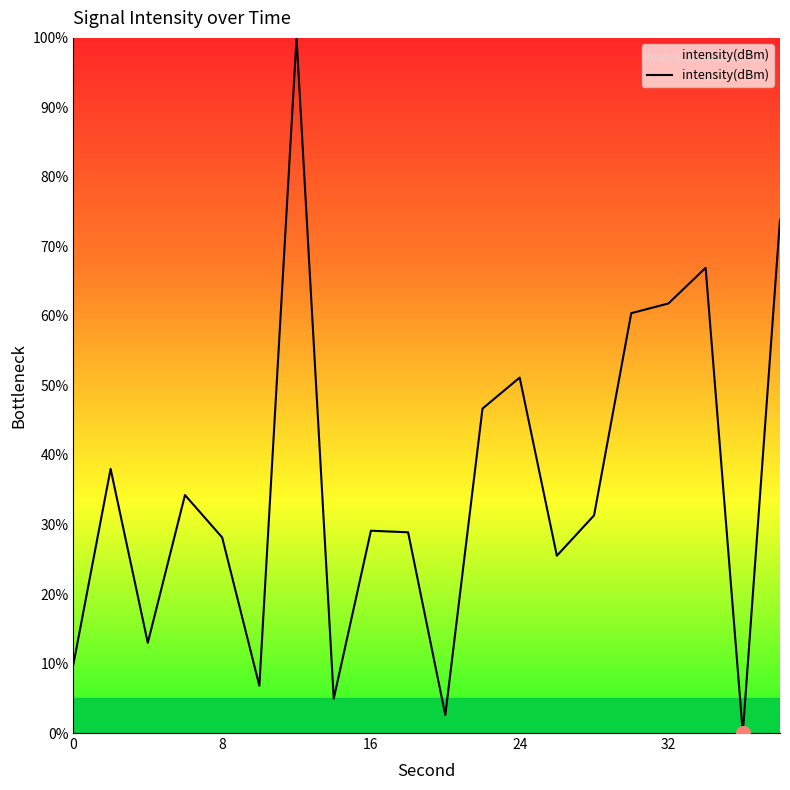

What is the greatest value displayed?

100.0